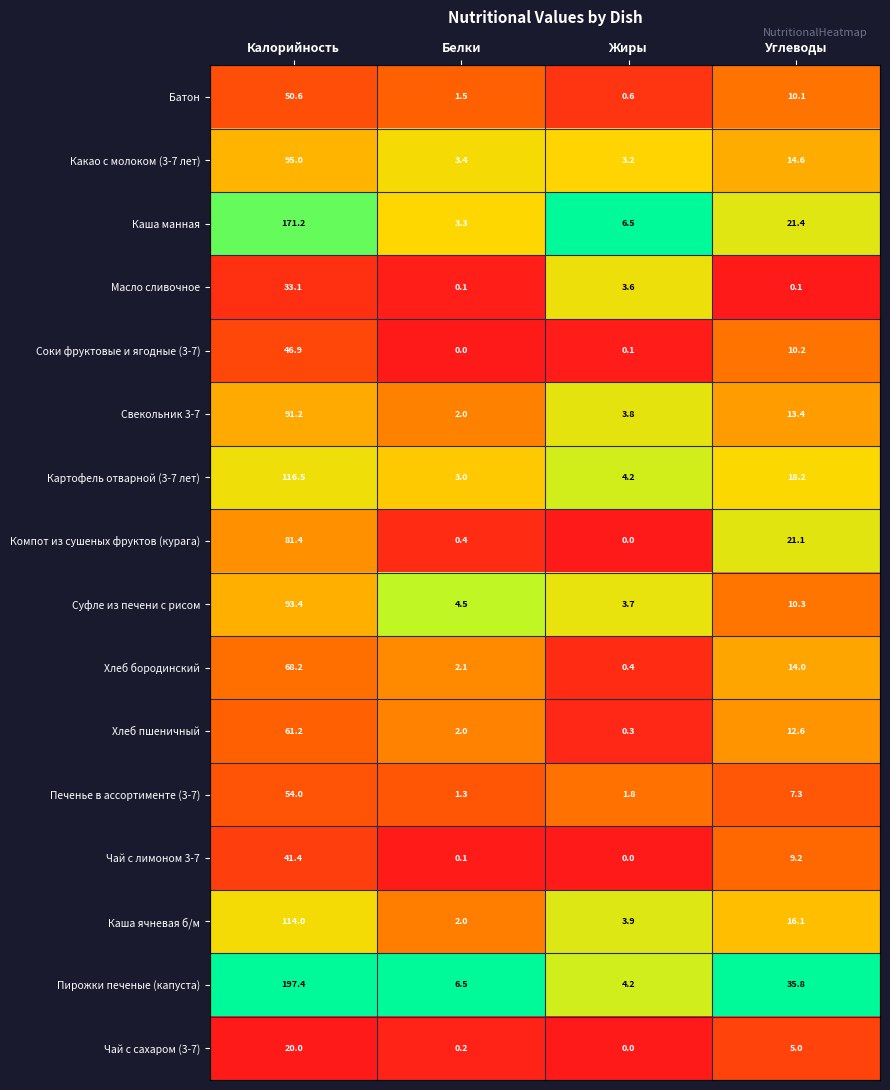

What is the sum of all Хлеб пшеничный values?

76.1